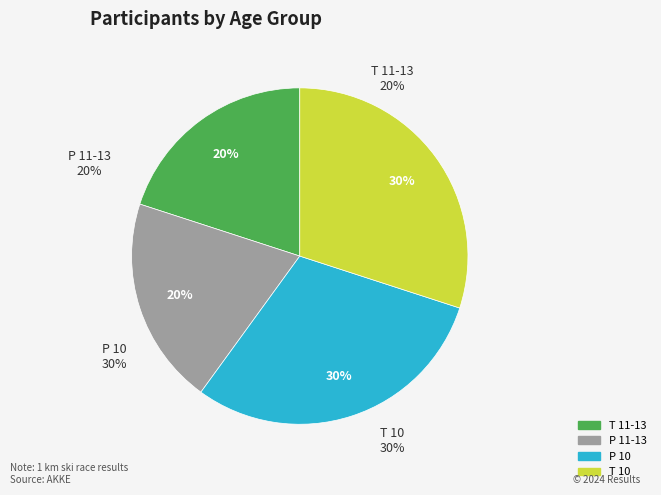

To the nearest percent, what is the difference between the T 10 and P 11-13 slice percentages?

10%